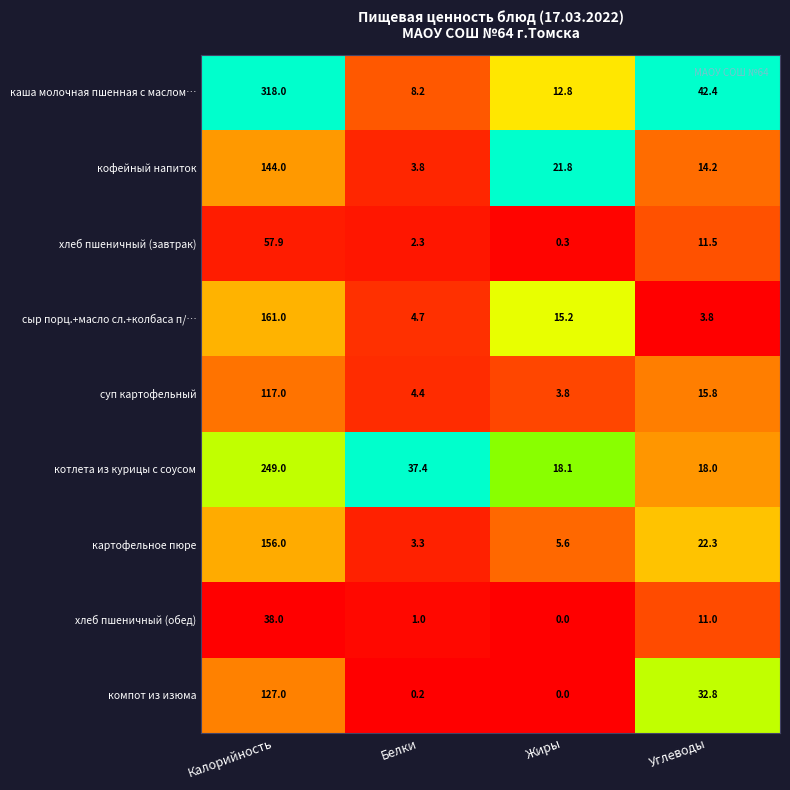

At which label does картофельное пюре first exceed 22?

Калорийность